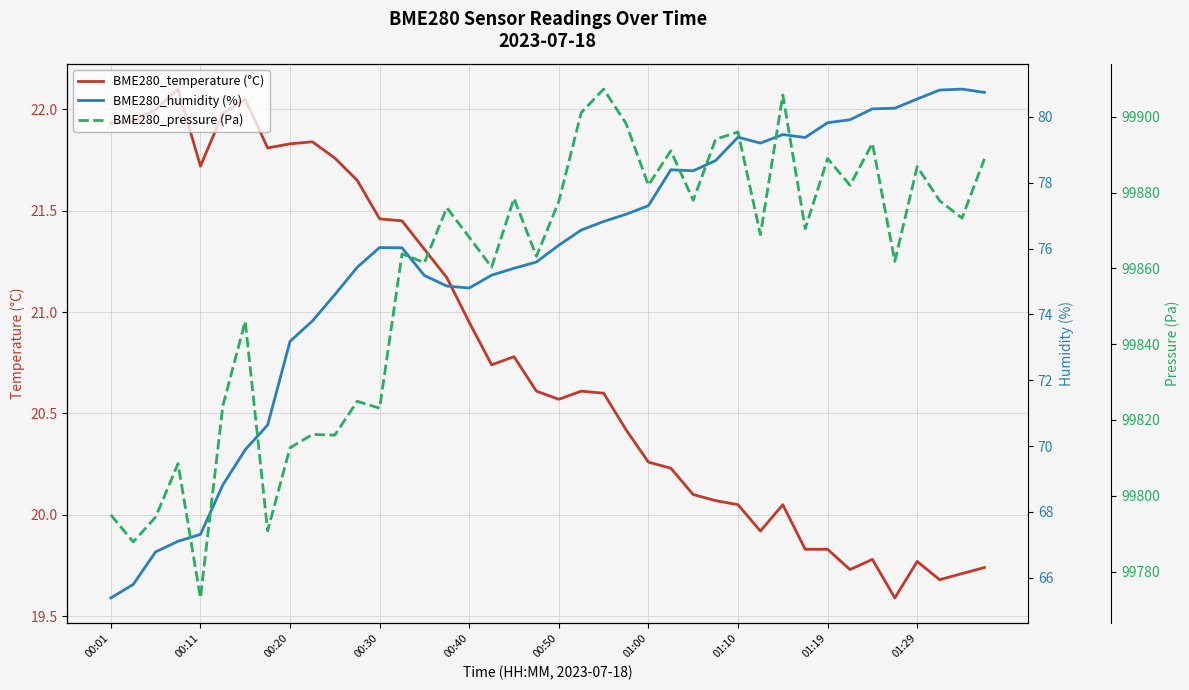

At which category does BME280_humidity (%) reach its first local valley?

00:40